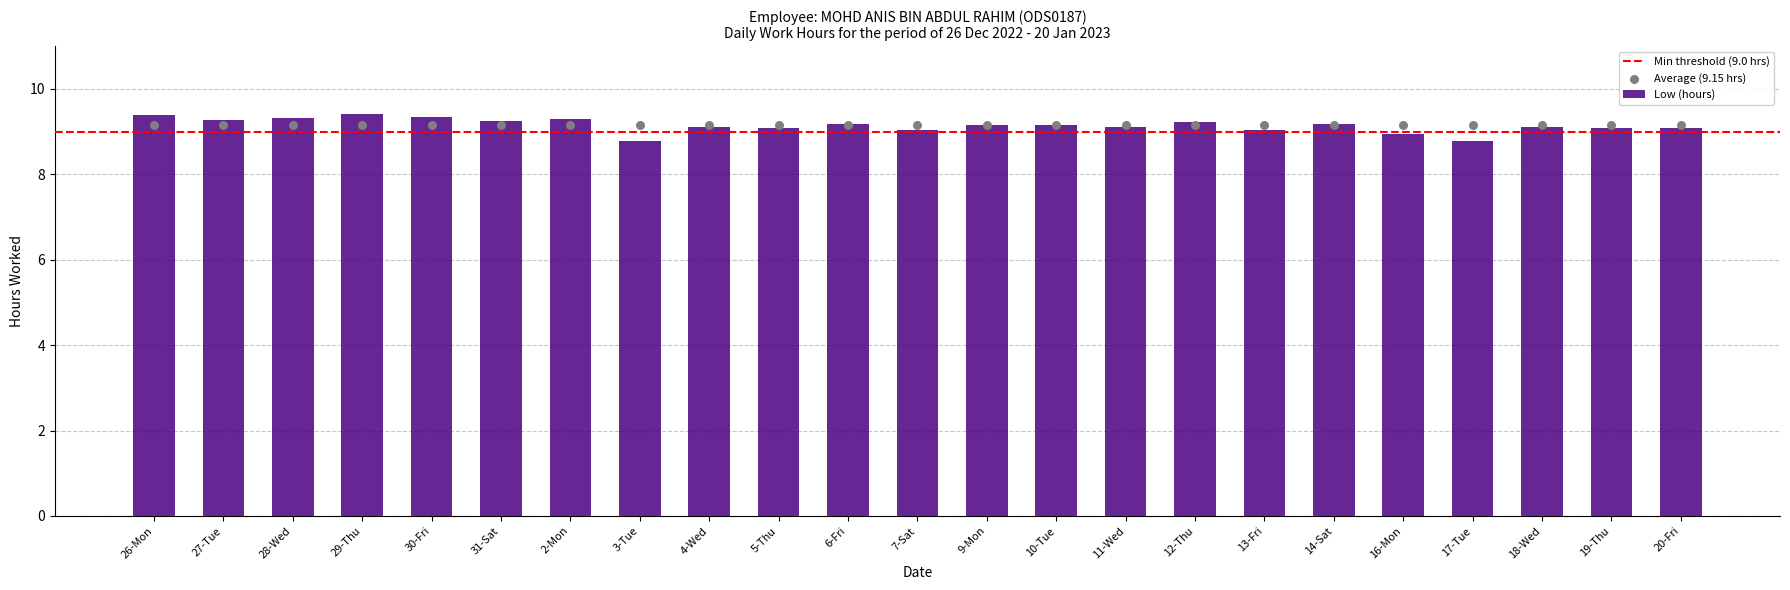

What is the change in value from 12-Thu to 20-Fri?

-0.1